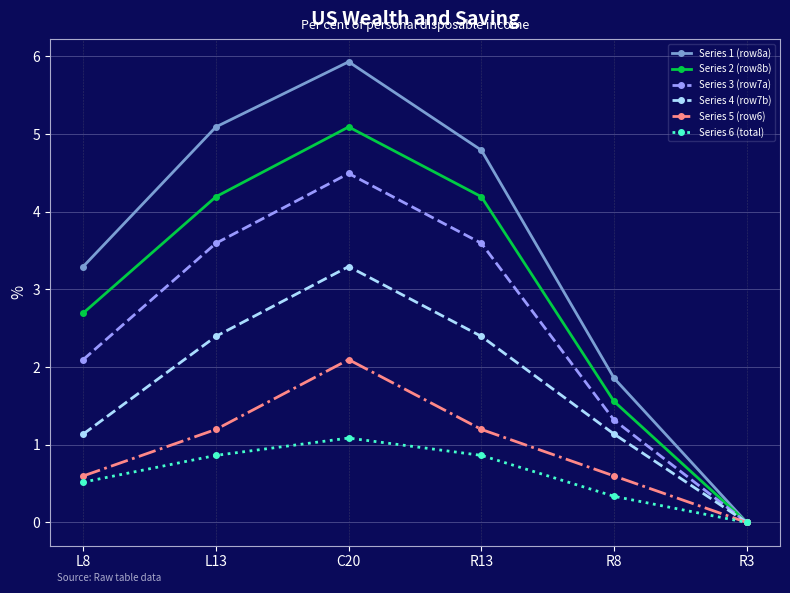

What is the difference between the maximum and minimum values in the Series 1 (row8a) series?

5.9